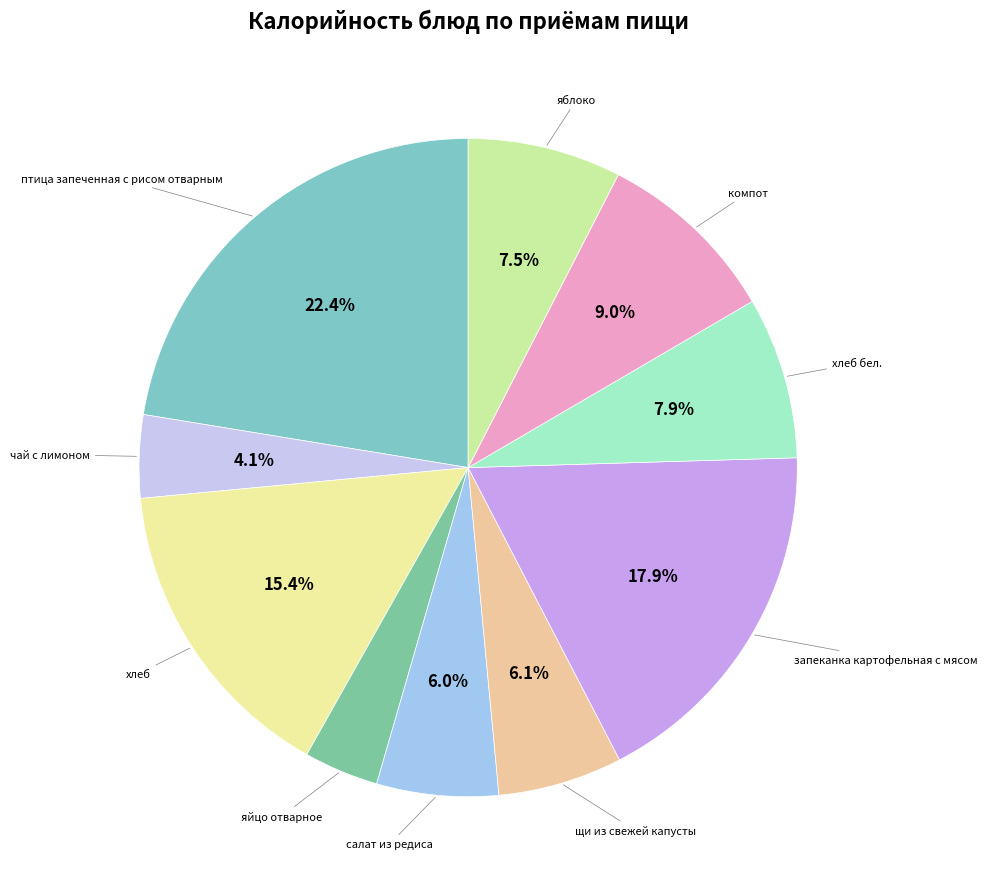

Count the number of slices in the pie.

10